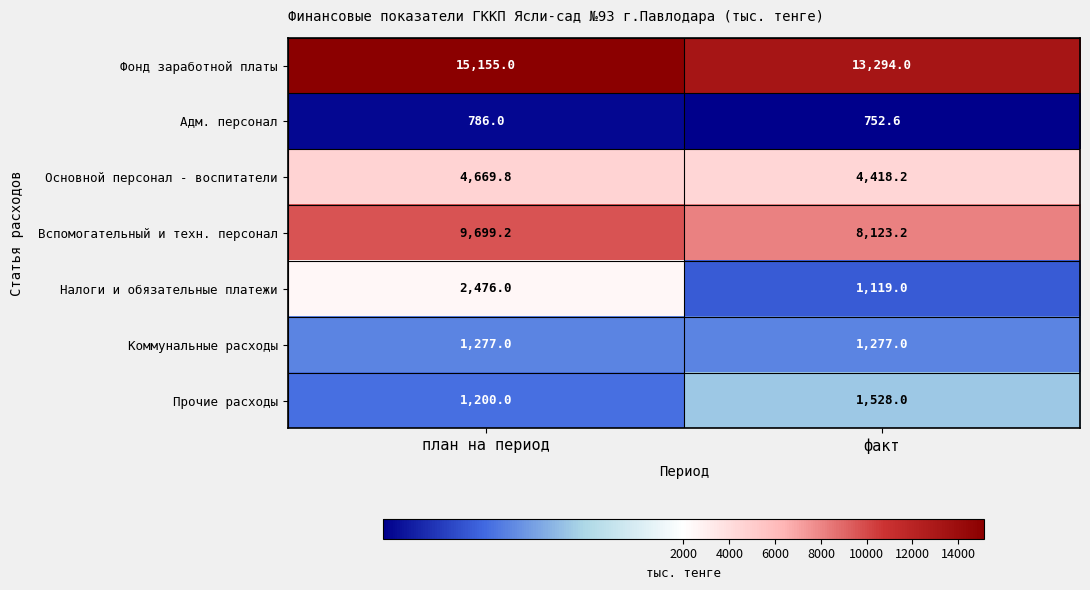

What is the minimum value for Вспомогательный и техн. персонал?

8123.2